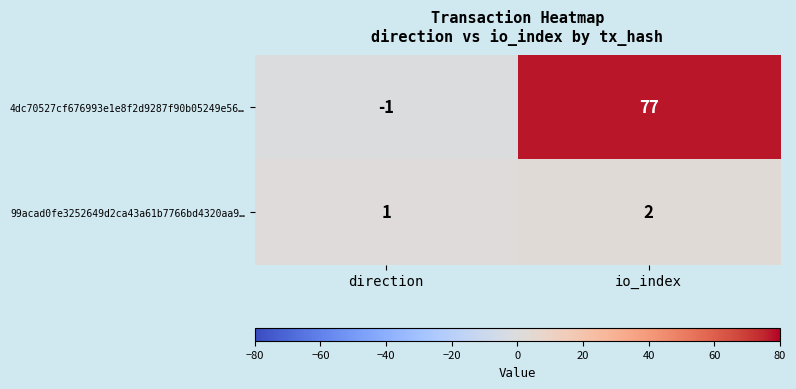

Which series has the largest total across all categories?

4dc70527cf676993e1e8f2d9287f90b05249e56…